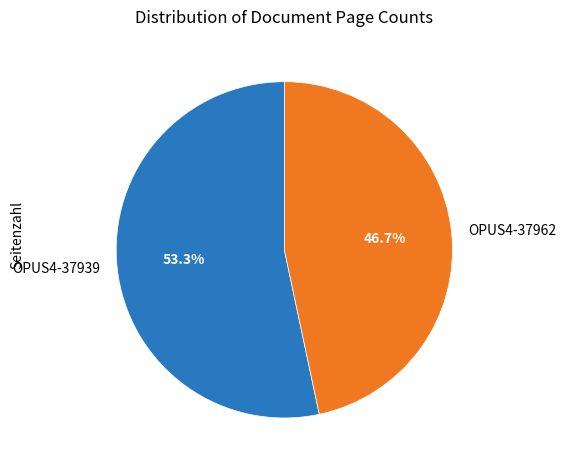

Rank the categories by value from highest to lowest.

OPUS4-37939, OPUS4-37962